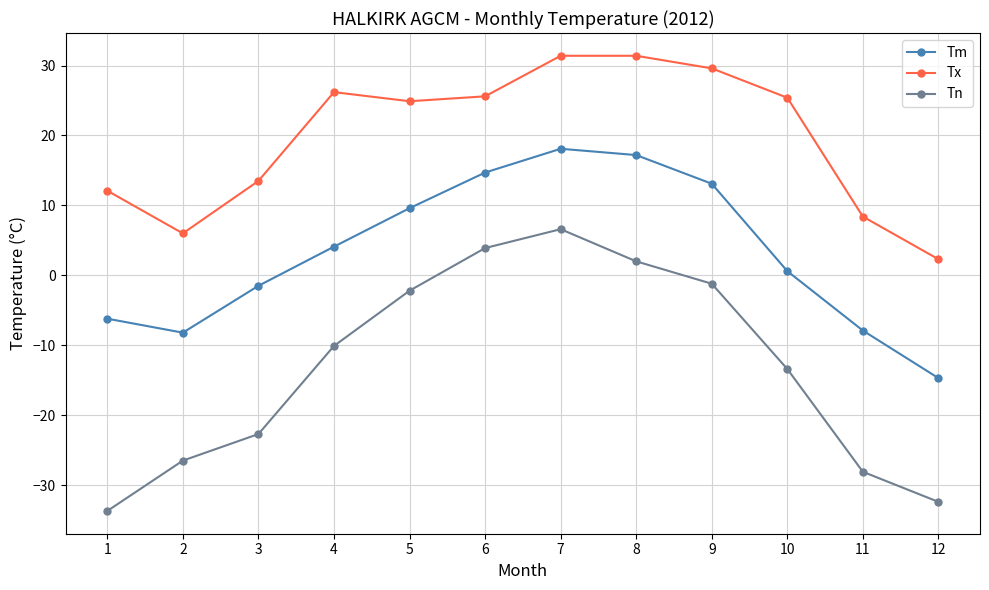

Between 3 and 5, which series saw the biggest shift?

Tn